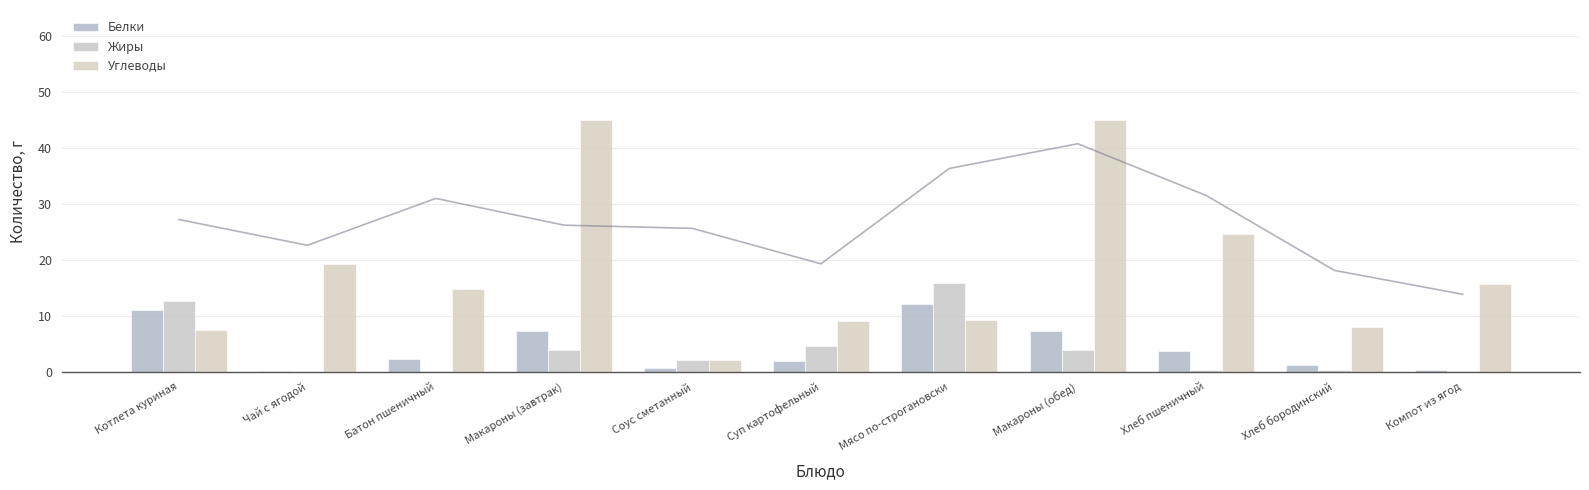

What are all the series names shown in the legend?

Белки, Жиры, Углеводы